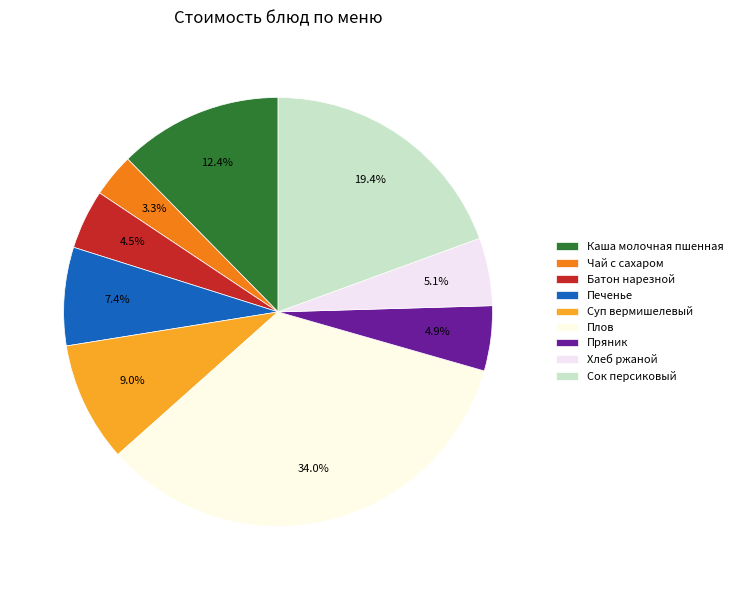

To the nearest percent, what is the difference between the Пряник and Печенье slice percentages?

3%